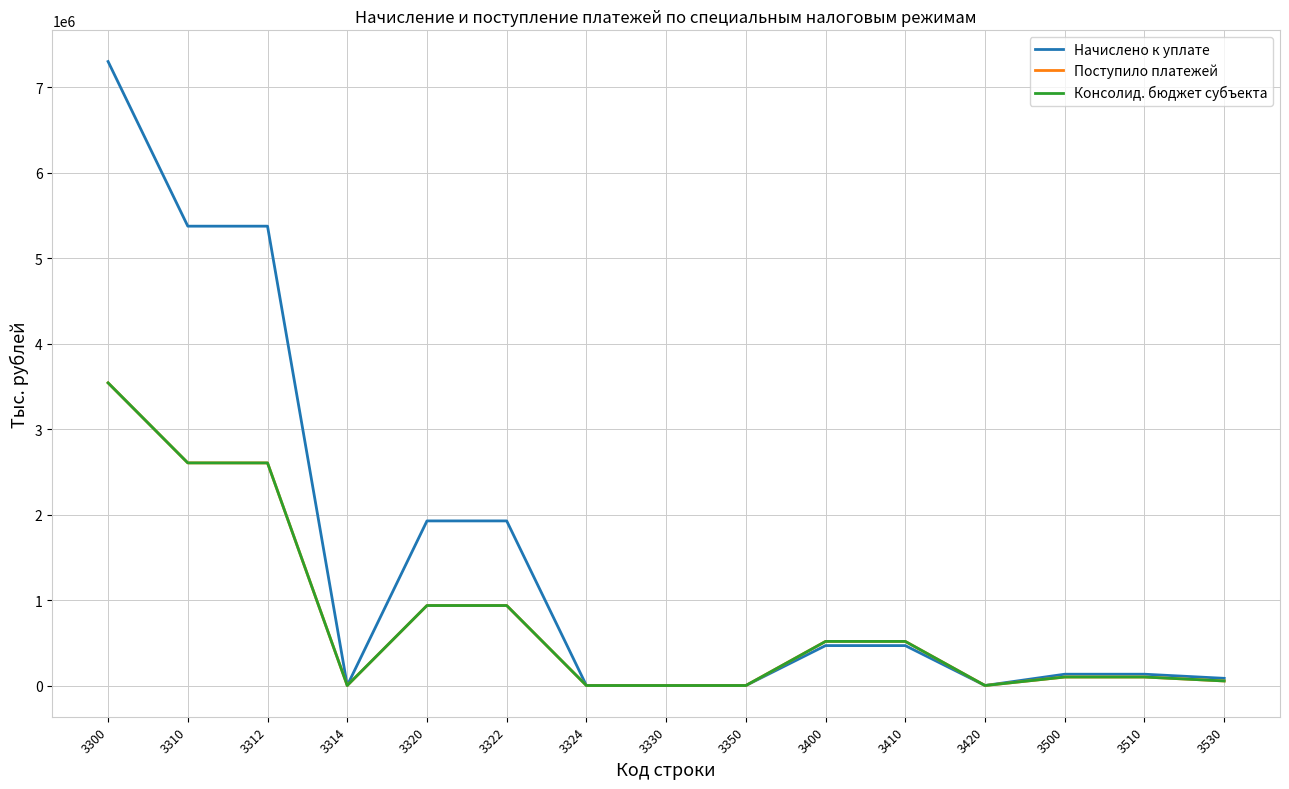

At which category is the sum across all series the highest?

3300